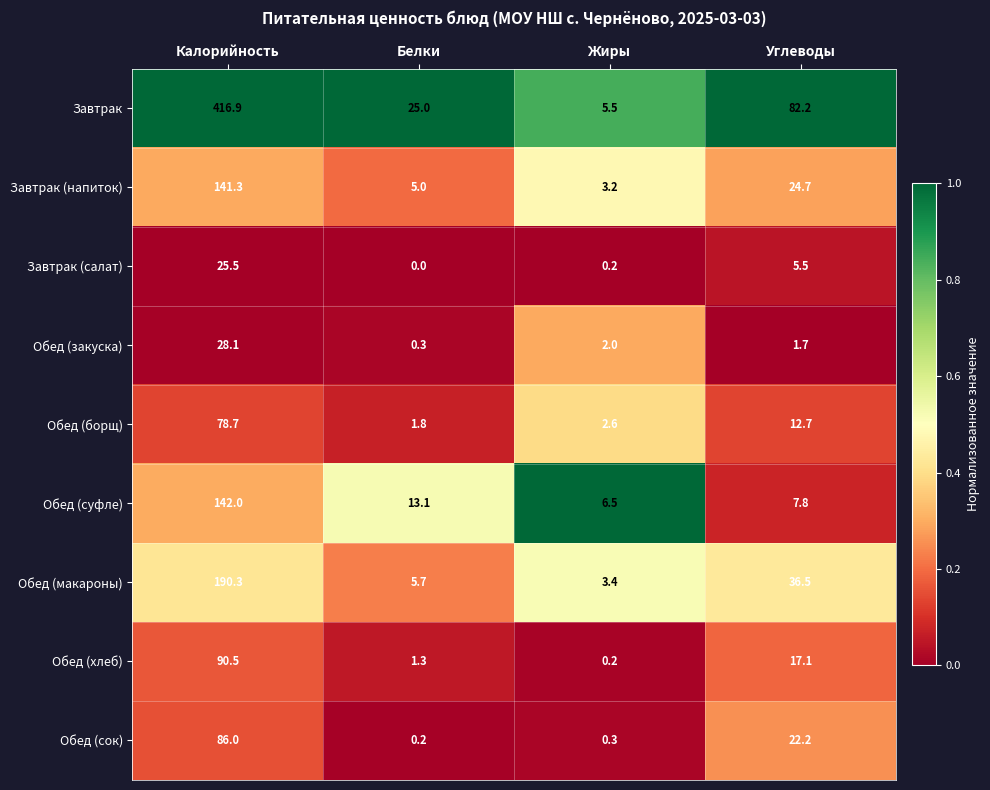

Which series has the widest spread of values?

Завтрак